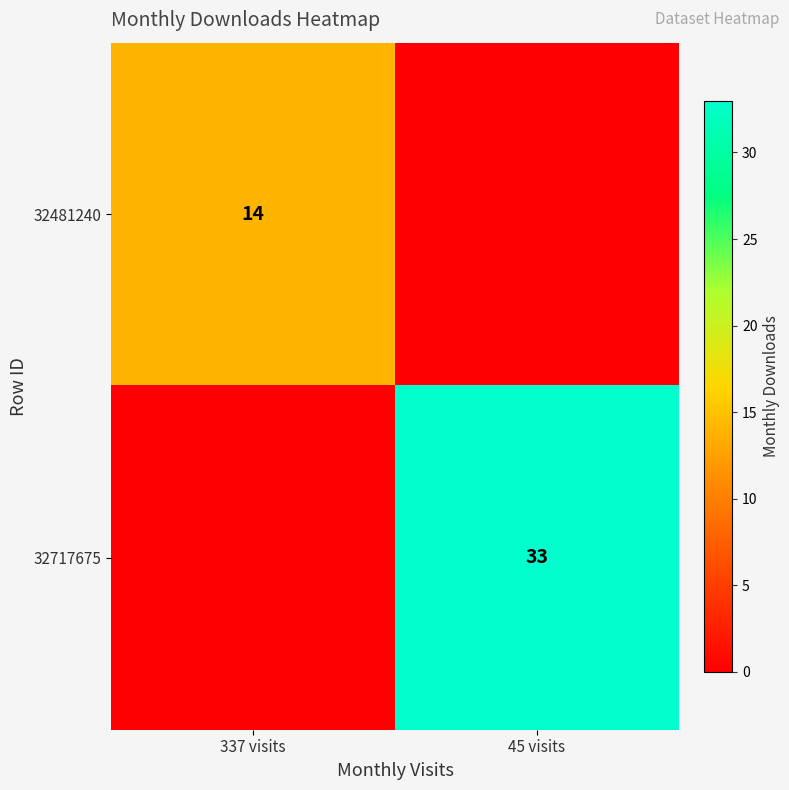

True or false: 32481240 has a value of 4 at 337 visits.

False